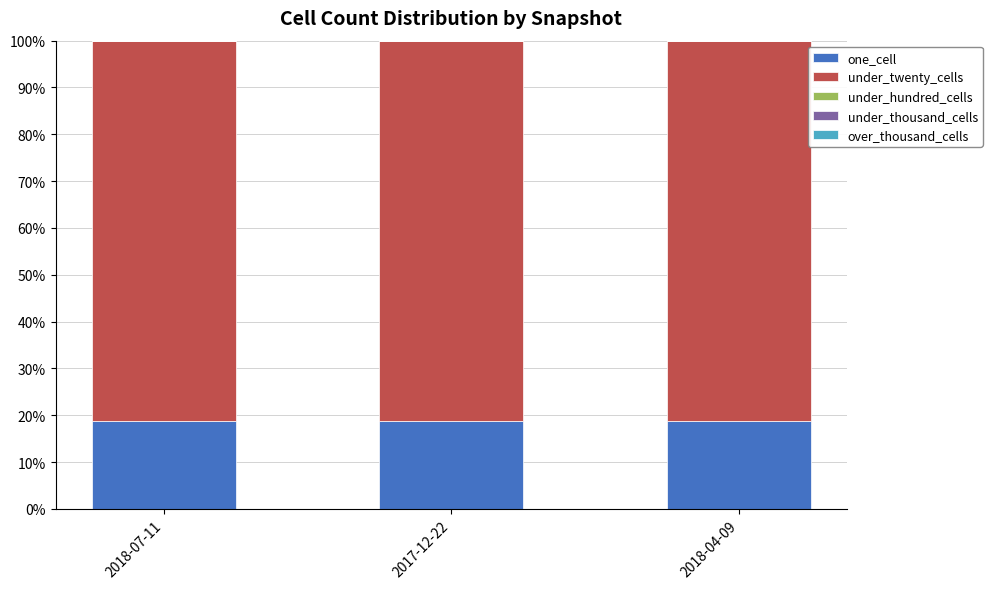

What is the total value across all series at 2018-04-09?

100.0